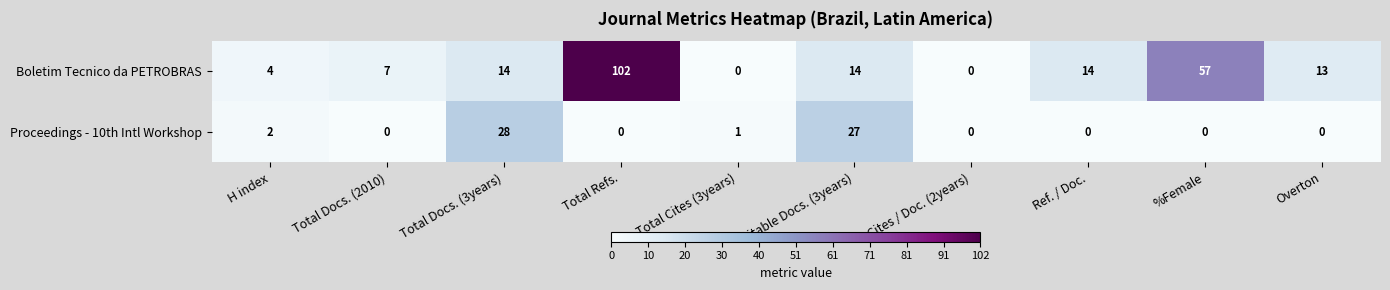

At which category is the sum across all series the highest?

Total Refs.